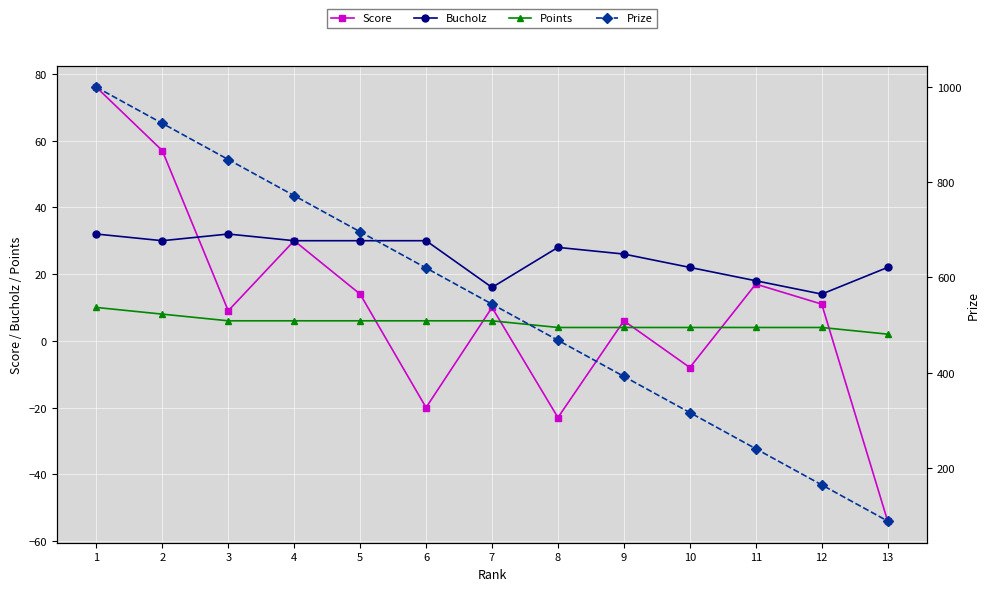

Which category has the highest value across all series?

1